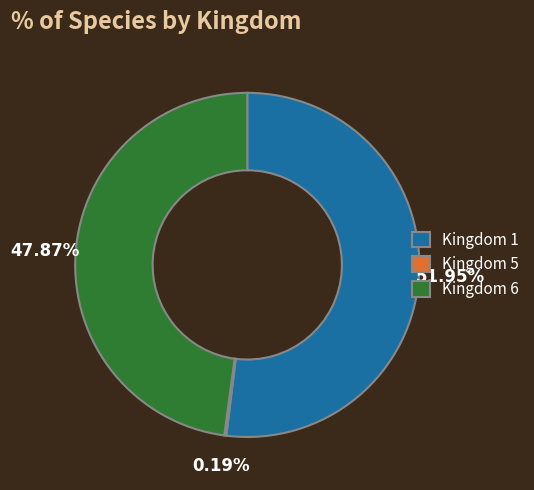

What is the ratio of the value at Kingdom 6 to the value at Kingdom 1?

0.9